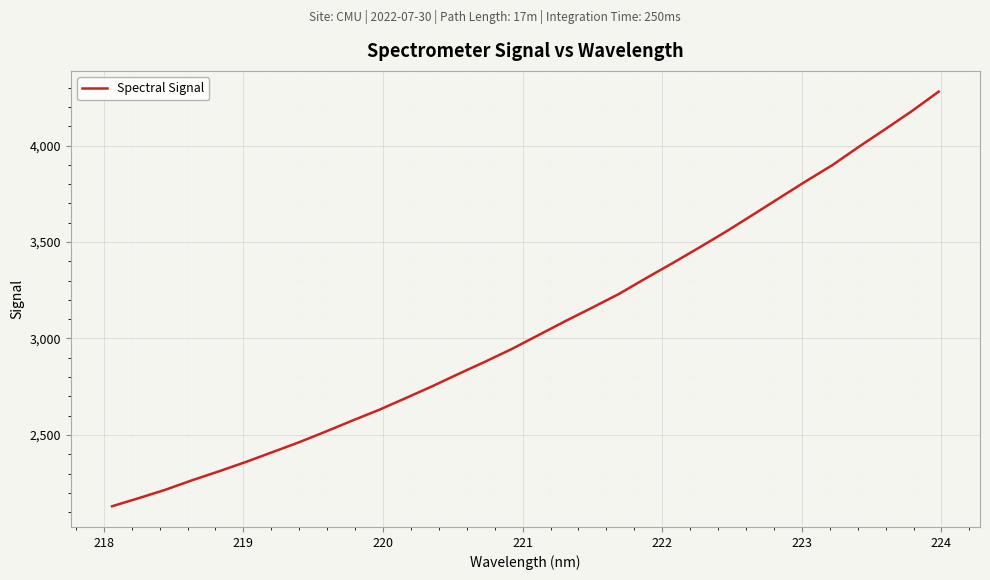

What is the maximum value shown in the chart?

4279.6